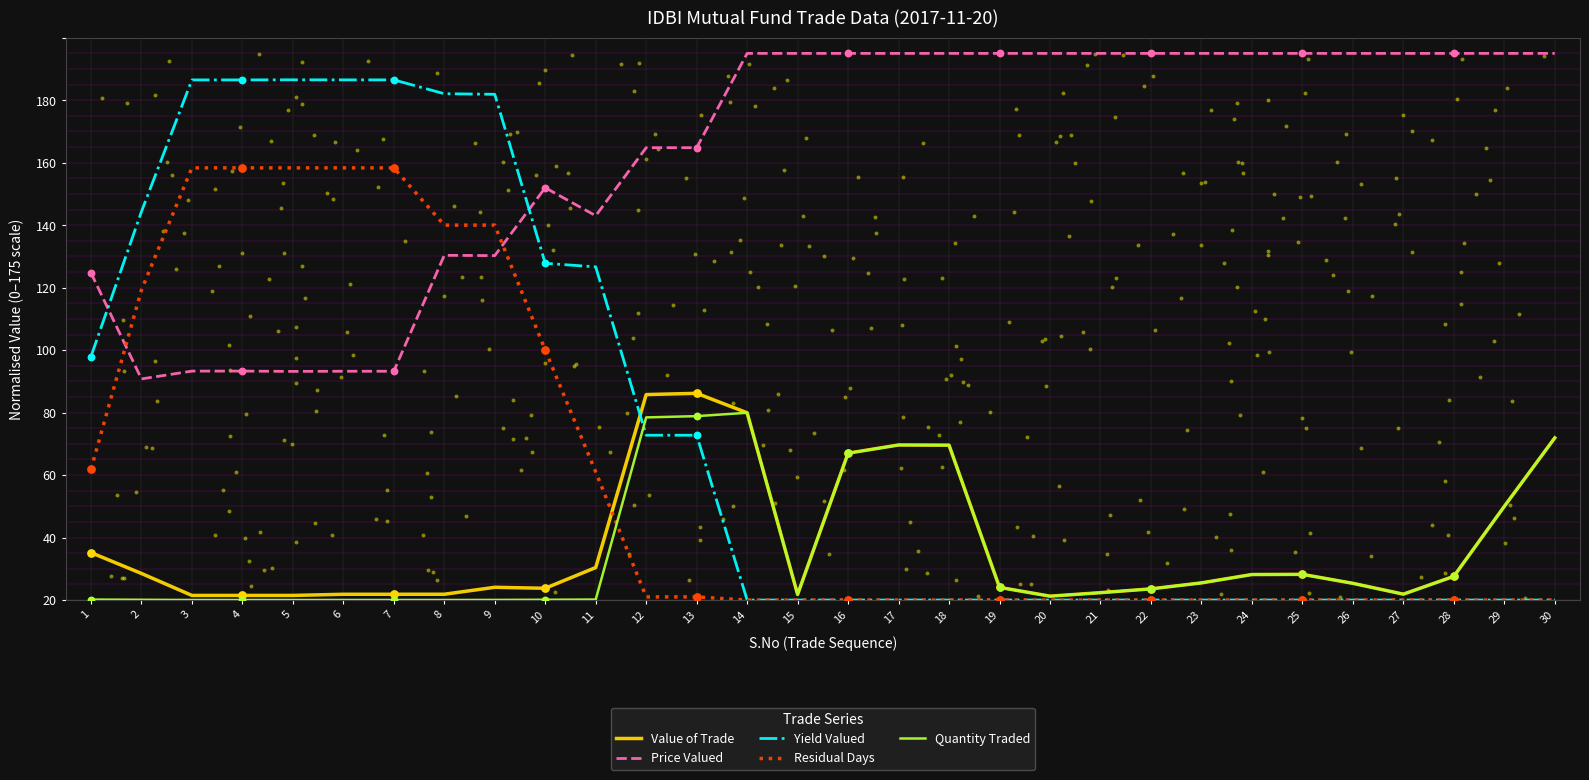

What is the total value across all series at 24?

191.3